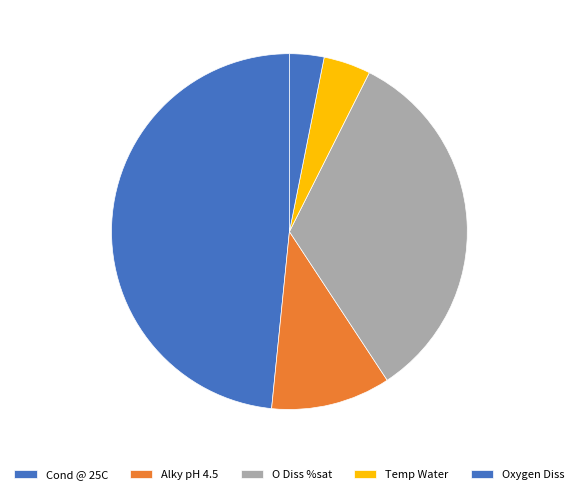

To the nearest percent, what is the combined percentage of Alky pH 4.5 and Temp Water?

15%